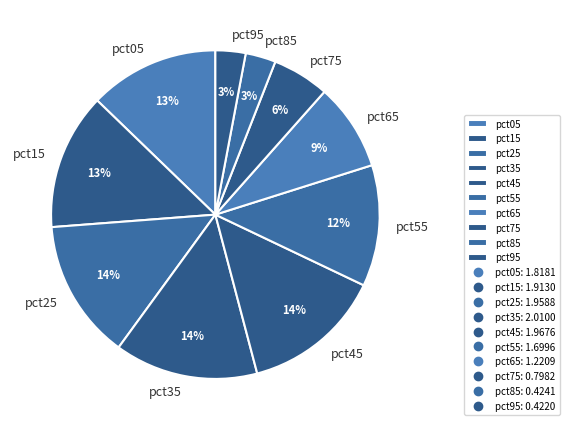

Which has a higher value, pct75 or pct05?

pct05